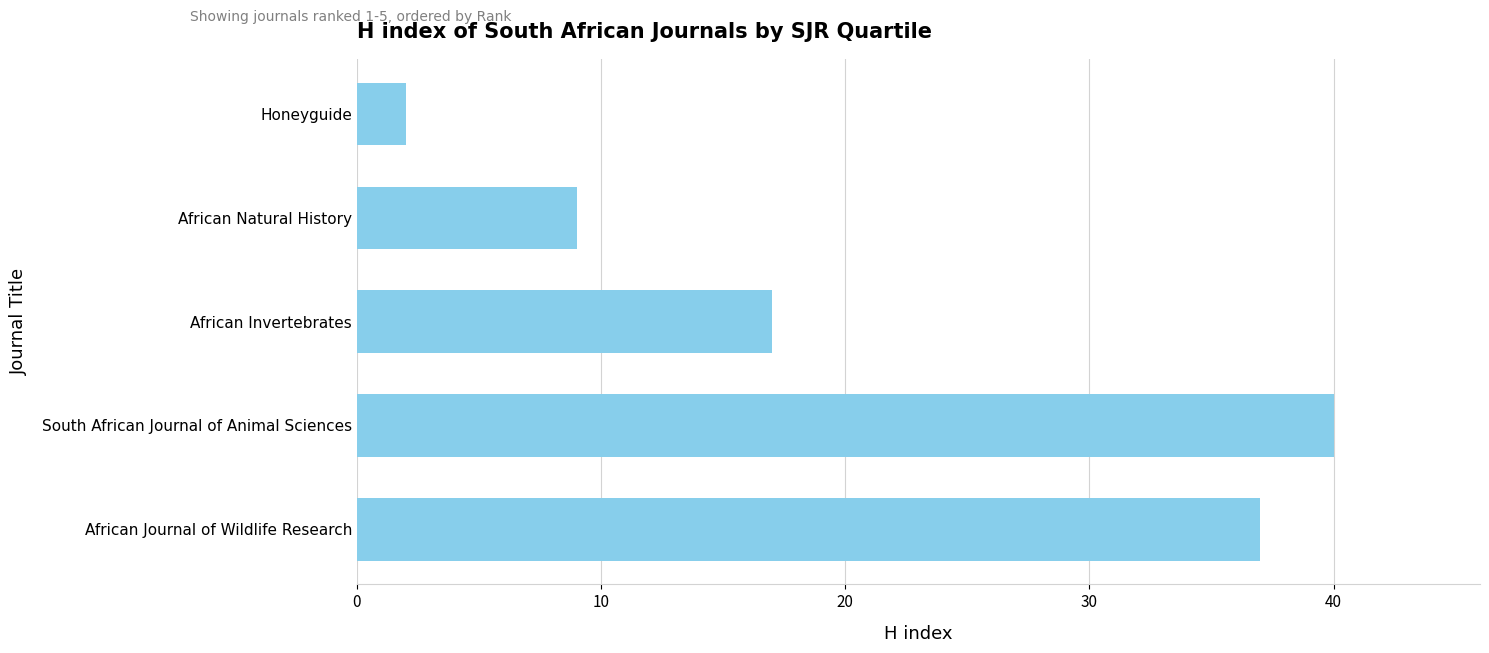

What is the maximum value shown in the chart?

40